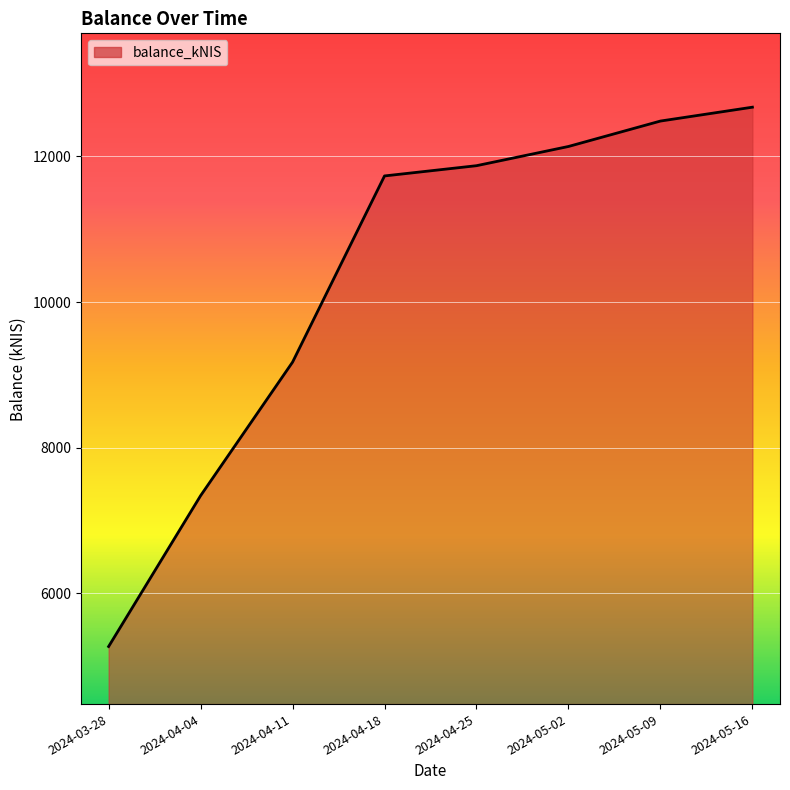

The value at 2024-04-11 is 15552.7. True or false?

False